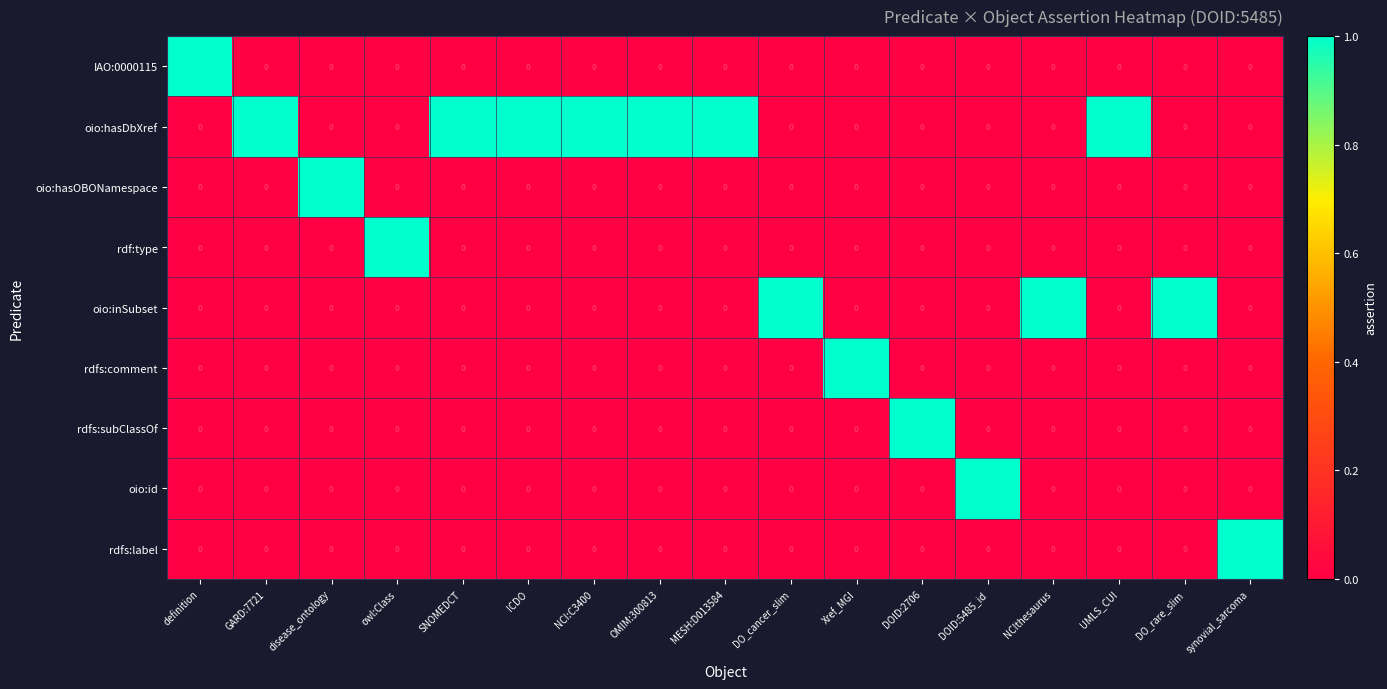

Count the rdfs:subClassOf values in the range 0 to 1.

17